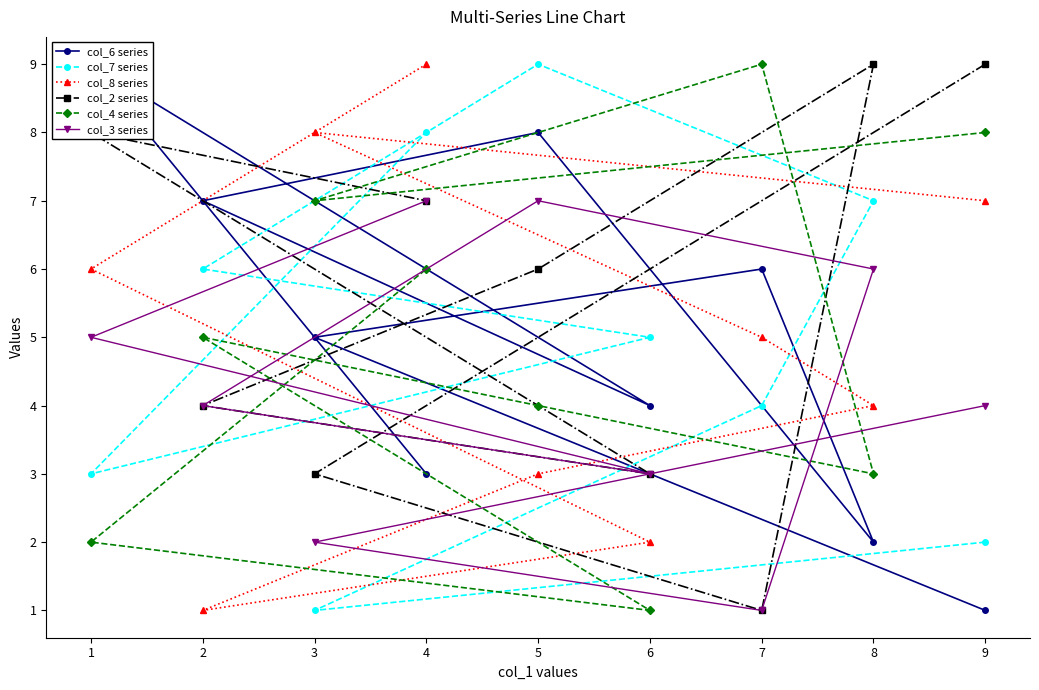

Between which two adjacent categories do col_2 series and col_8 series first intersect?

9 and 3